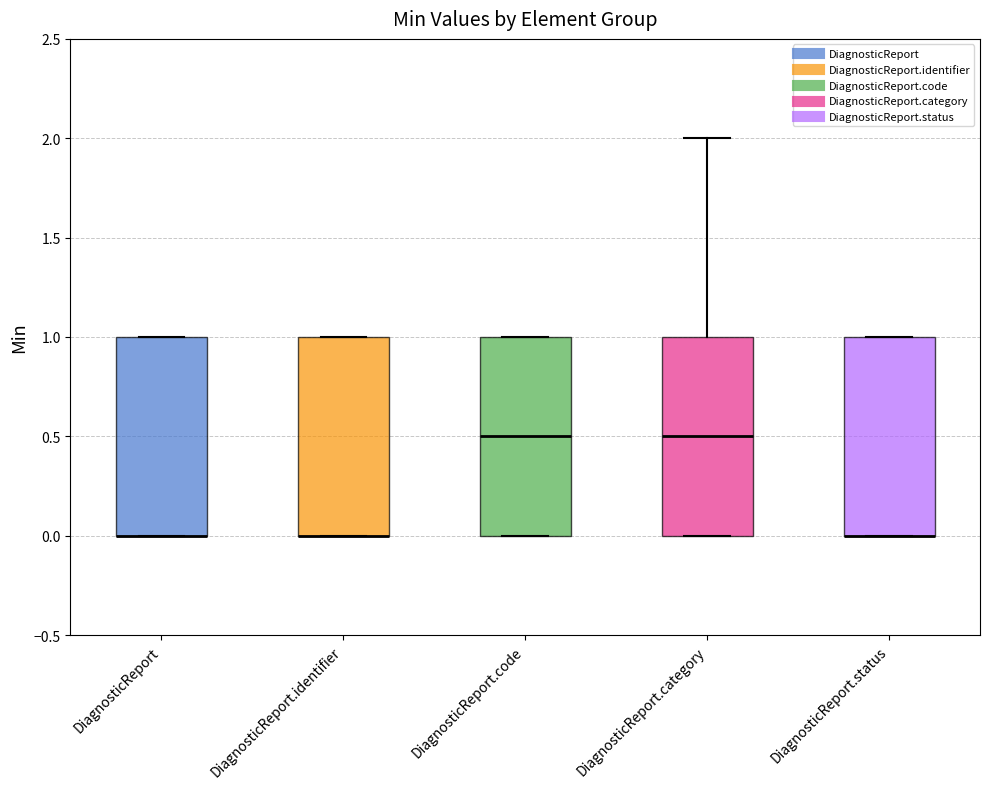

Where is the lower edge of the box for DiagnosticReport.code on the y-axis? The values are not printed on the chart, so give them approximately, as read against the axis.

0.0